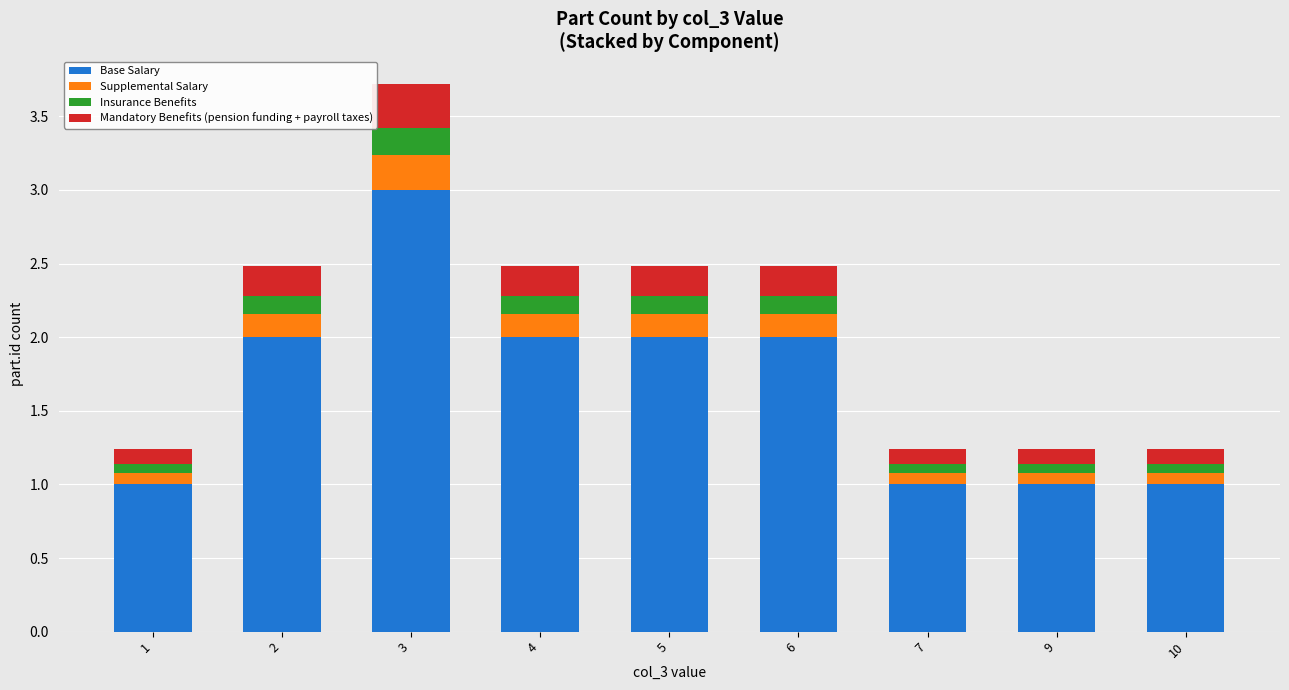

At which category is the sum across all series the highest?

3